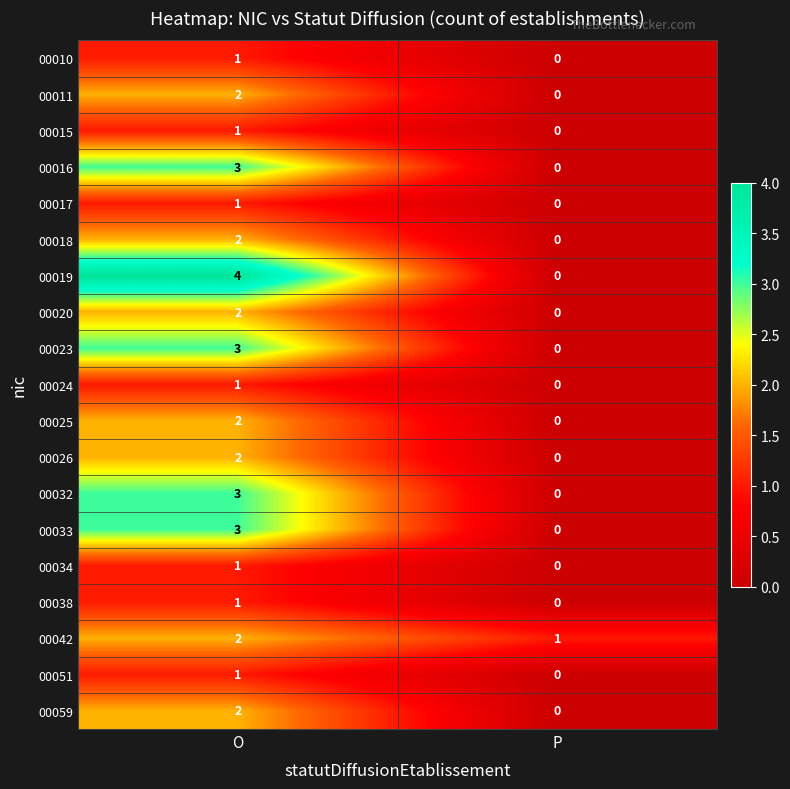

What is the greatest value displayed?

4